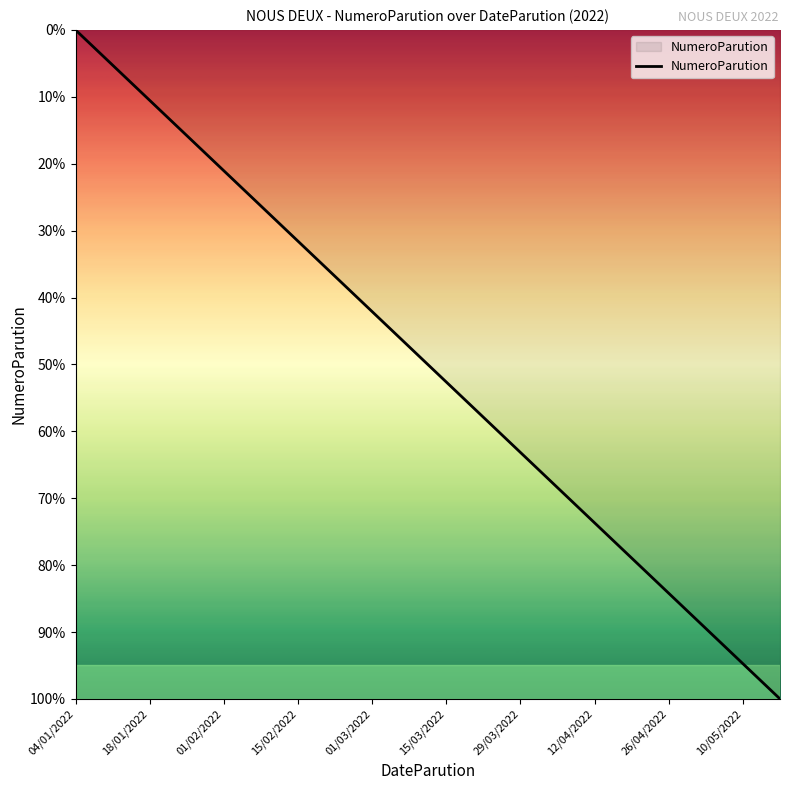

What is the maximum value shown in the chart?

100.0